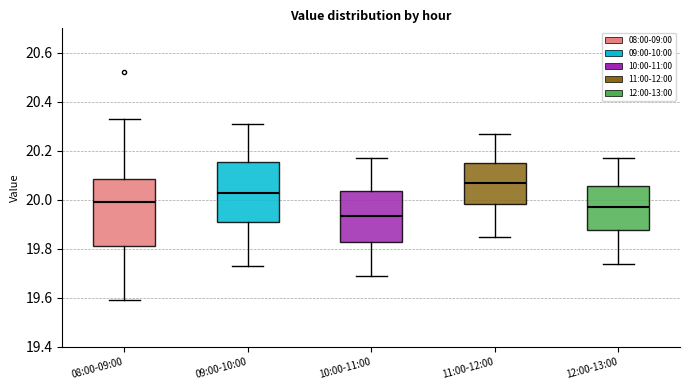

Where does the median line of the box for 09:00-10:00 sit on the y-axis? The values are not printed on the chart, so give them approximately, as read against the axis.

20.04